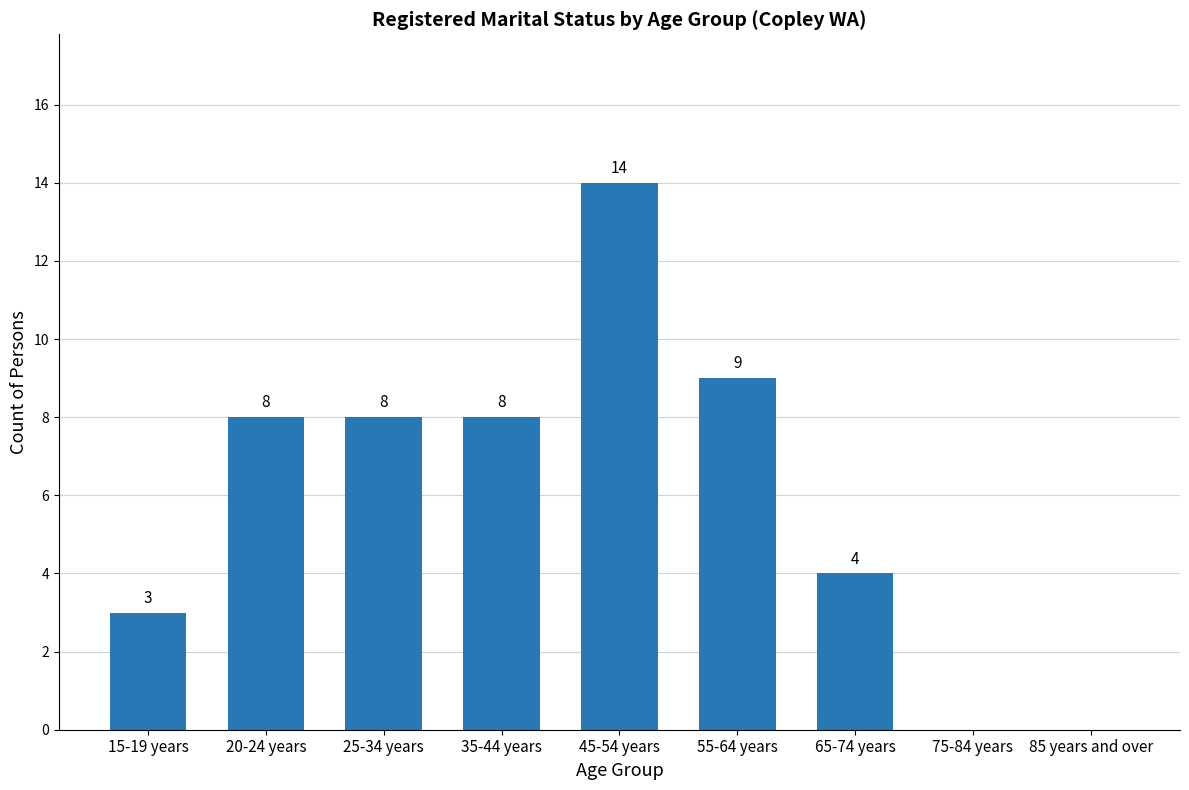

The chart shows a value of 8 at 20-24 years. True or false?

True